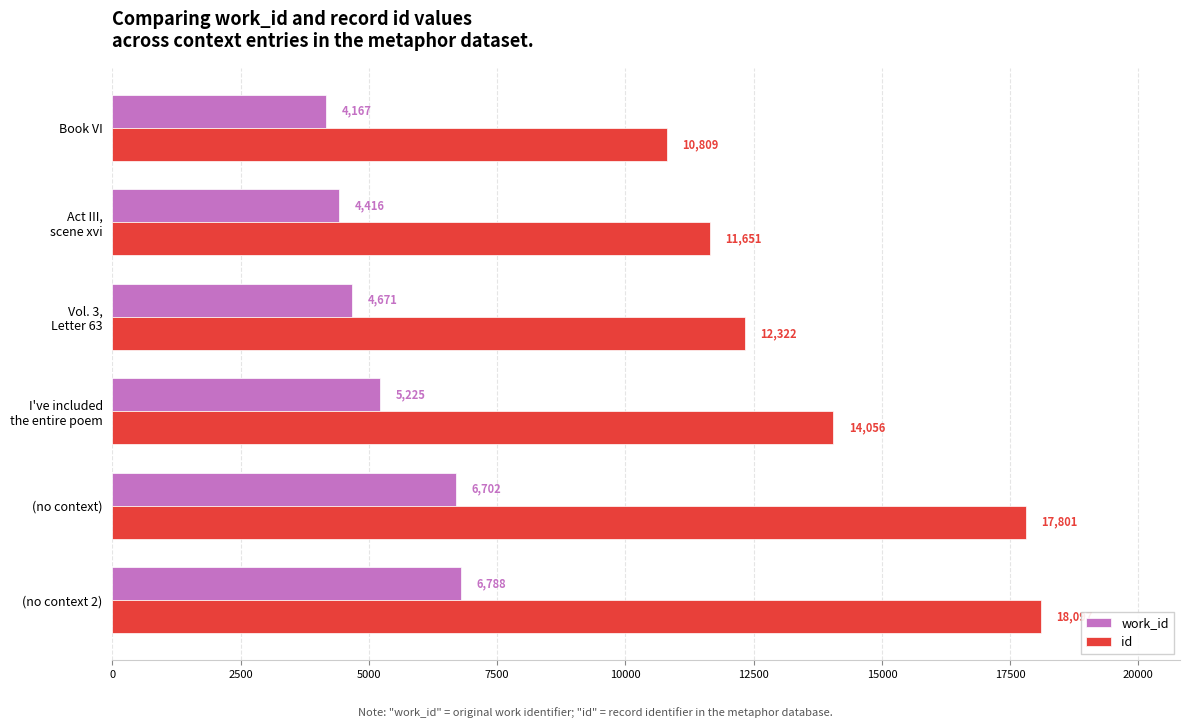

At how many categories does at least one series exceed 6877?

6